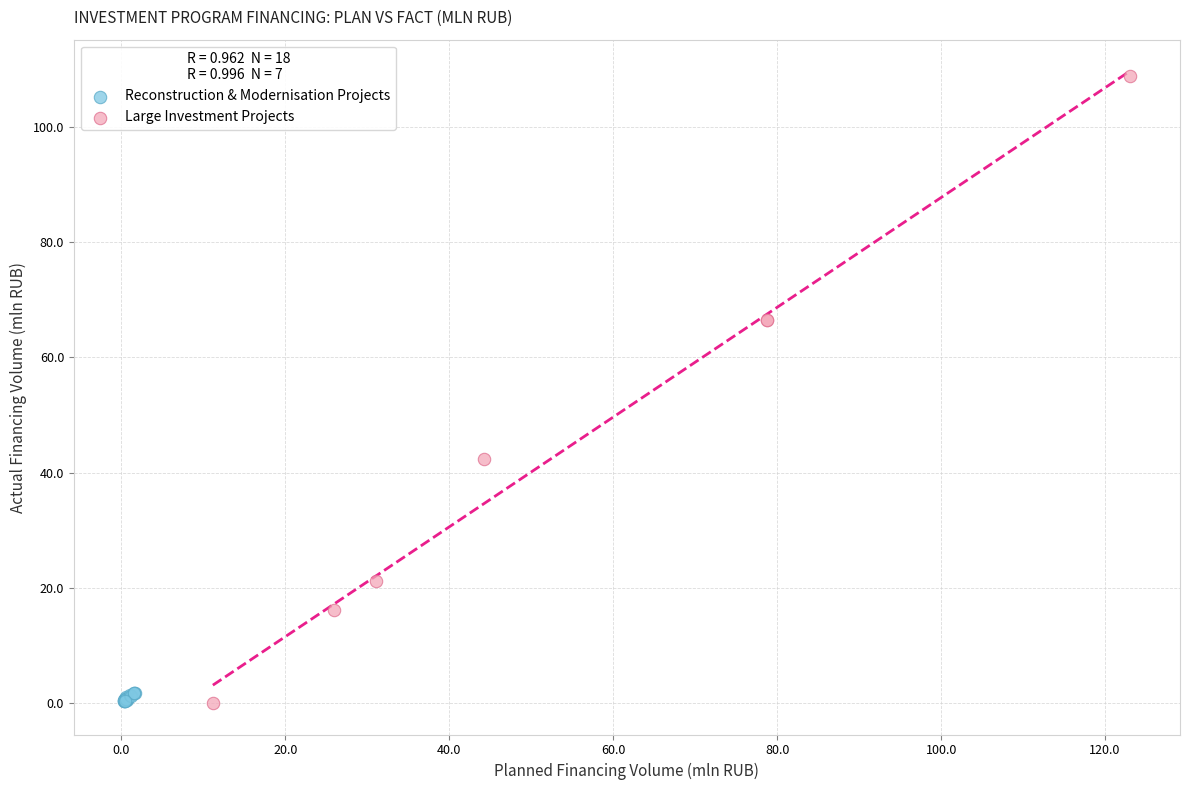

Which series reaches the maximum Y coordinate?

Large Investment Projects